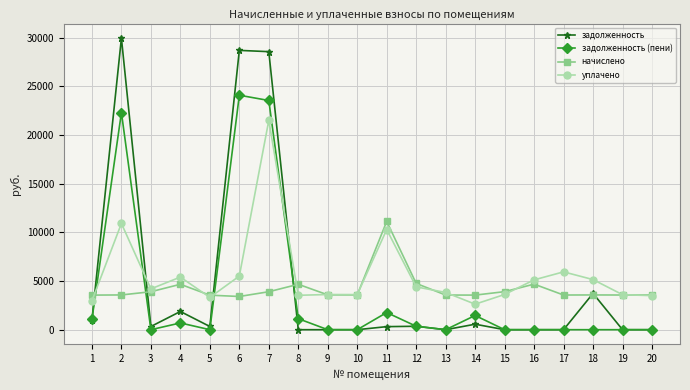

What is the maximum value for начислено?

11122.6